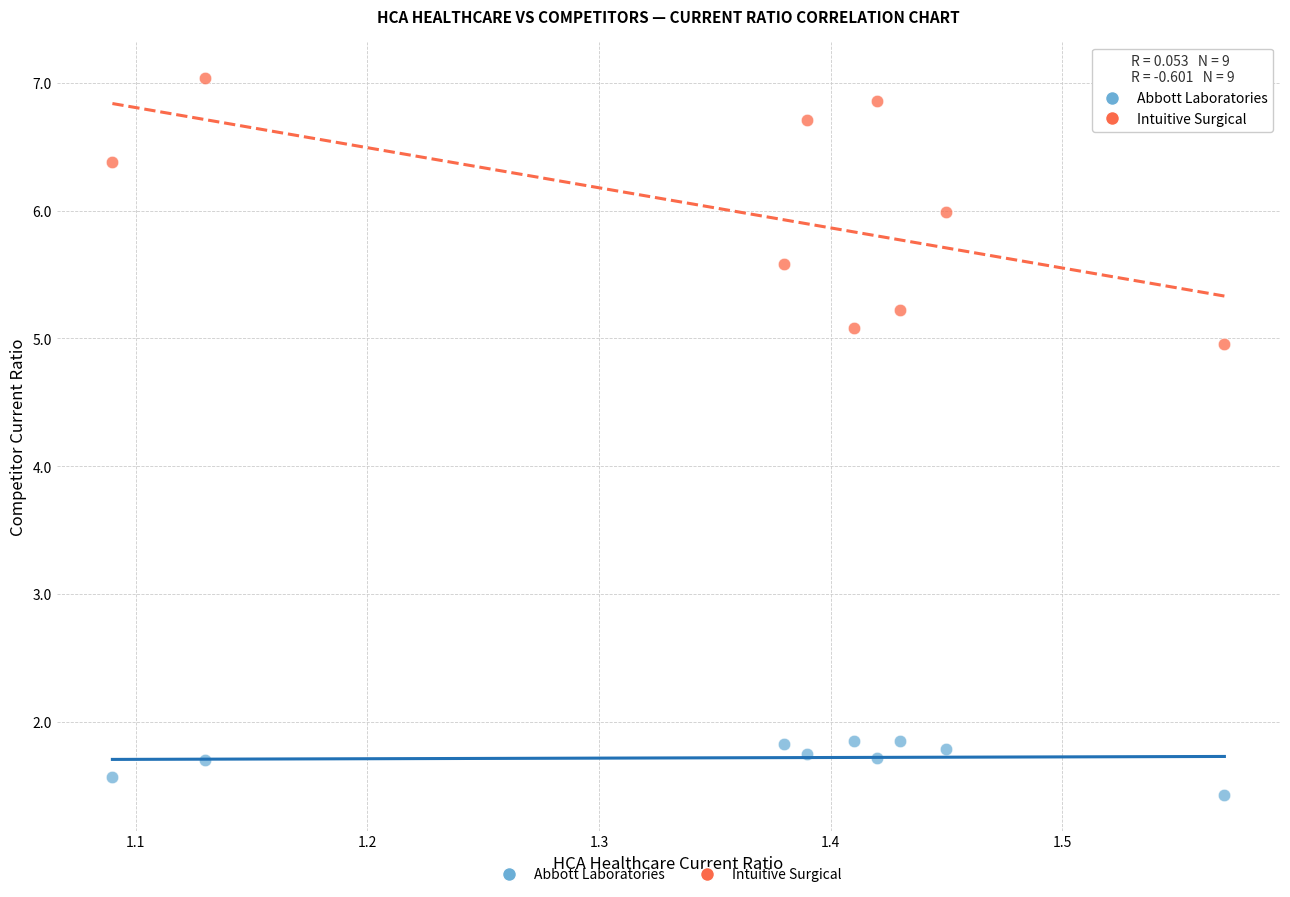

What are all the series names shown in the legend?

Abbott Laboratories, Intuitive Surgical